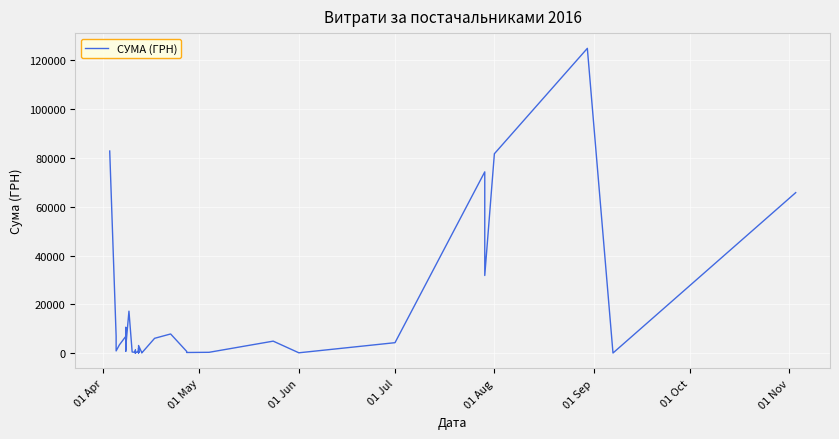

How many data points are above 2493?

20